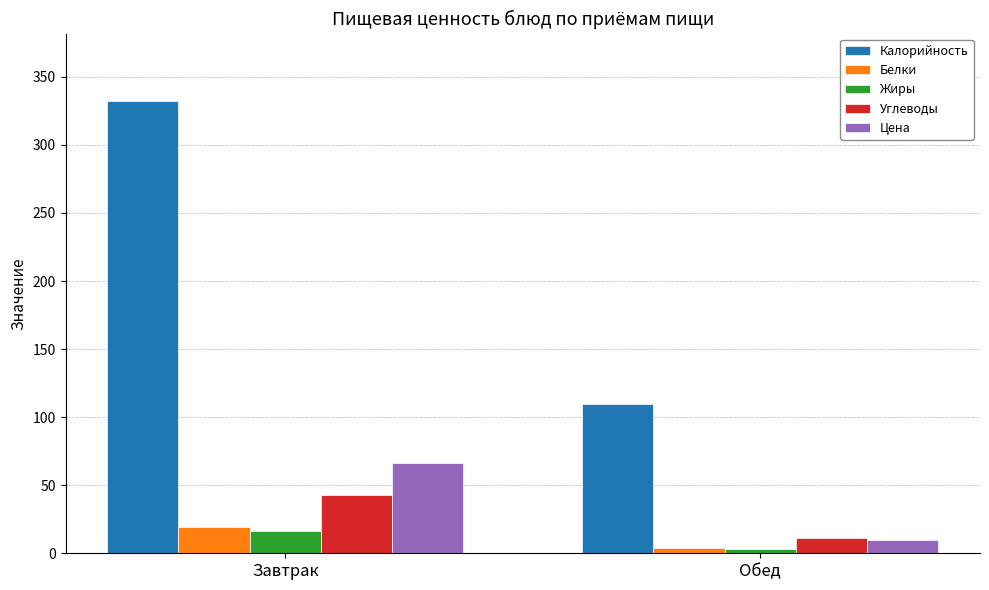

What is the minimum value for Калорийность?

110.0